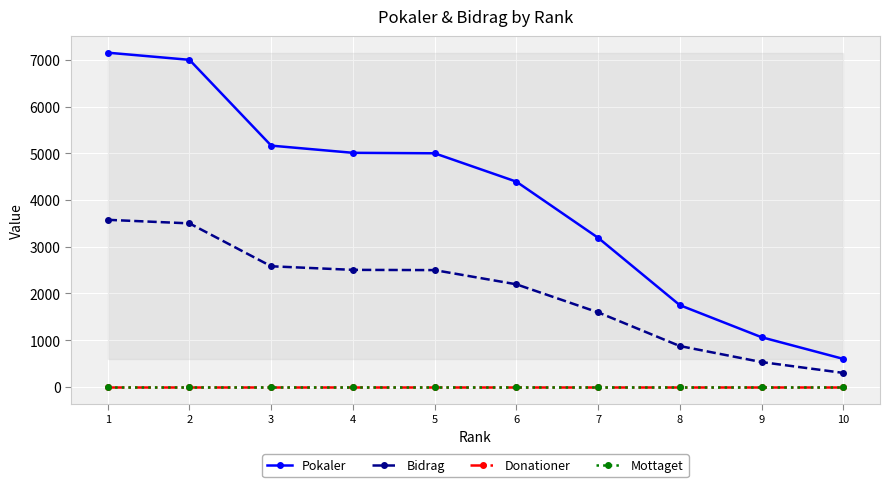

Which series has the largest total across all categories?

Pokaler